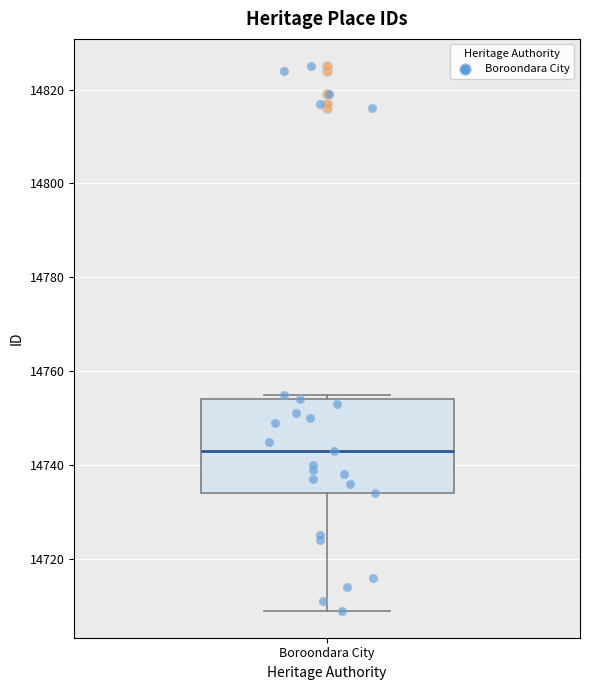

Where does the median line of the box for Boroondara City sit on the y-axis? The values are not printed on the chart, so give them approximately, as read against the axis.

14744